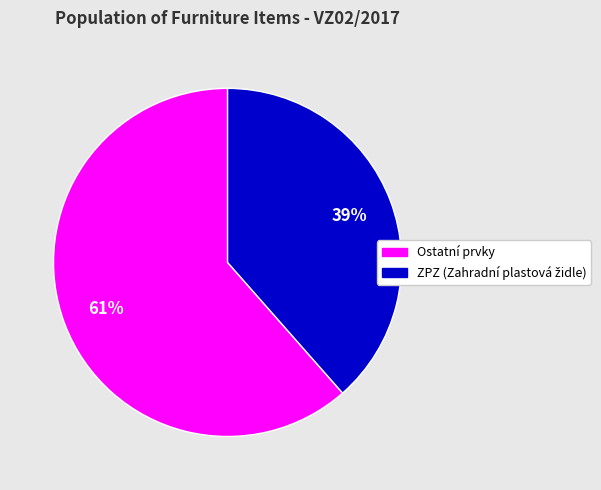

Count the number of slices in the pie.

2